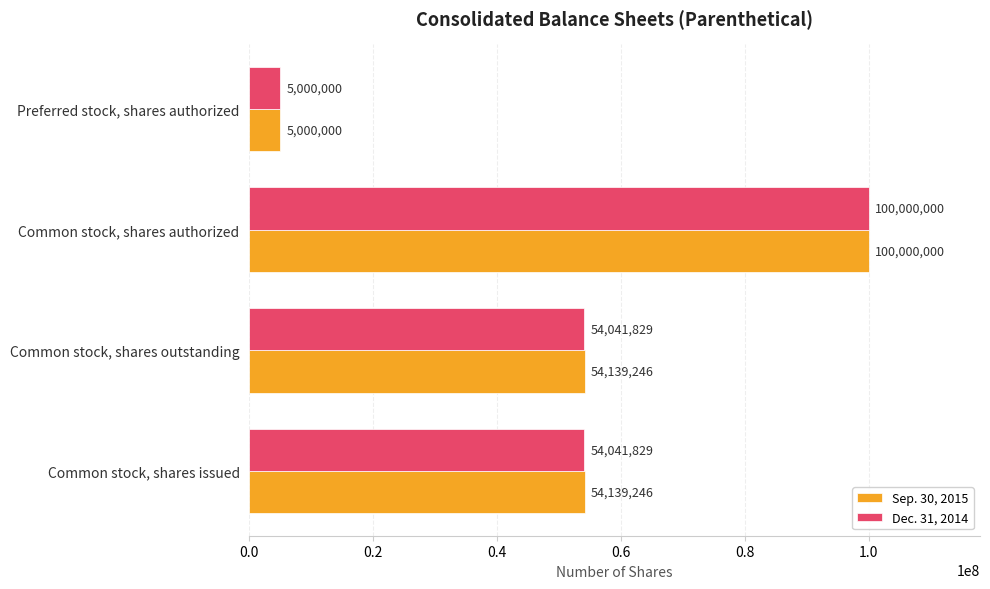

At how many categories does at least one series exceed 38781872?

3